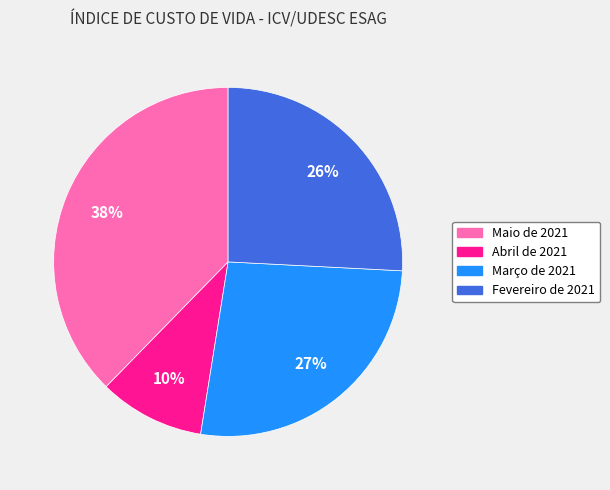

Which has a higher value, Abril de 2021 or Maio de 2021?

Maio de 2021